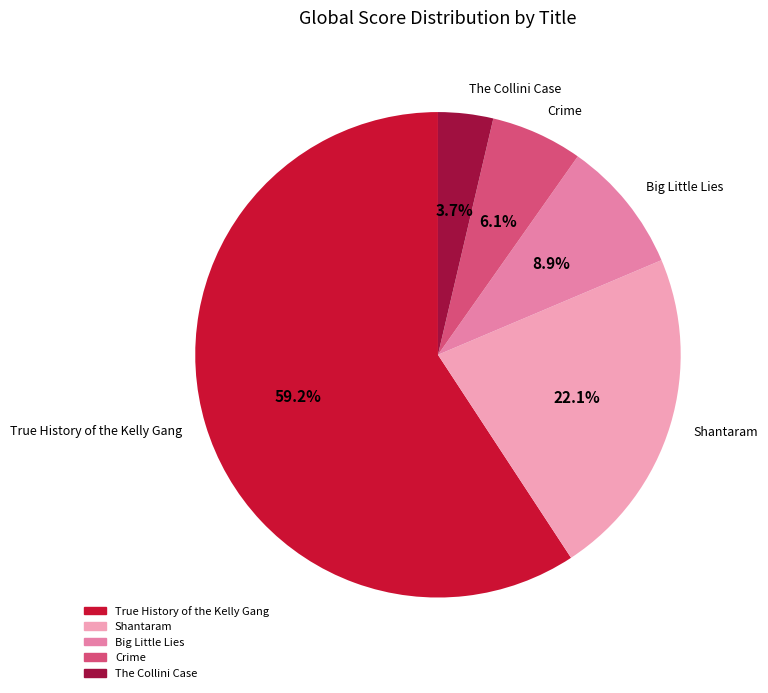

The The Collini Case slice represents 4% of the pie. True or false?

True